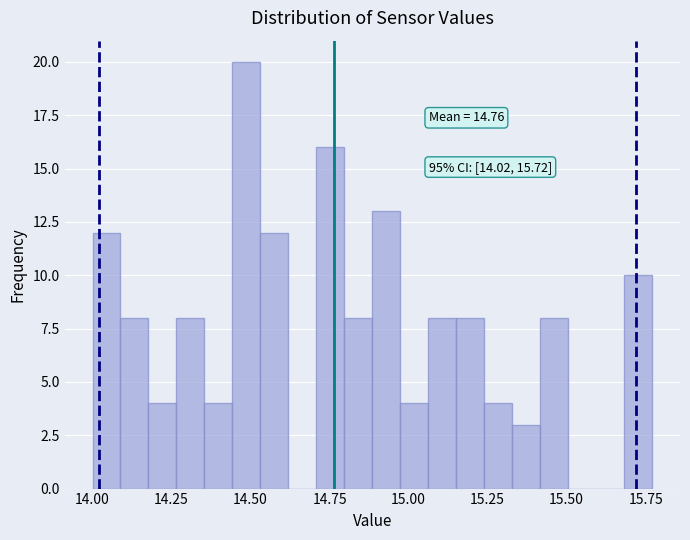

Read against the x-axis, roughly where is the centre of the tallest bar?

14.50